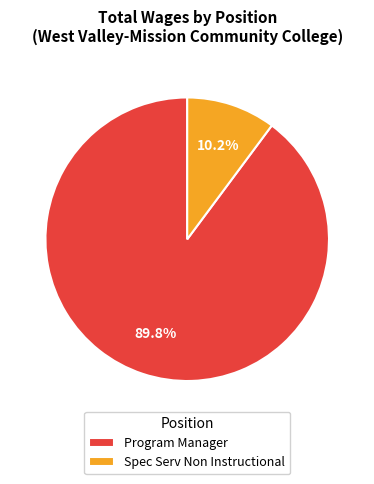

Between Spec Serv Non Instructional and Program Manager, which is larger?

Program Manager